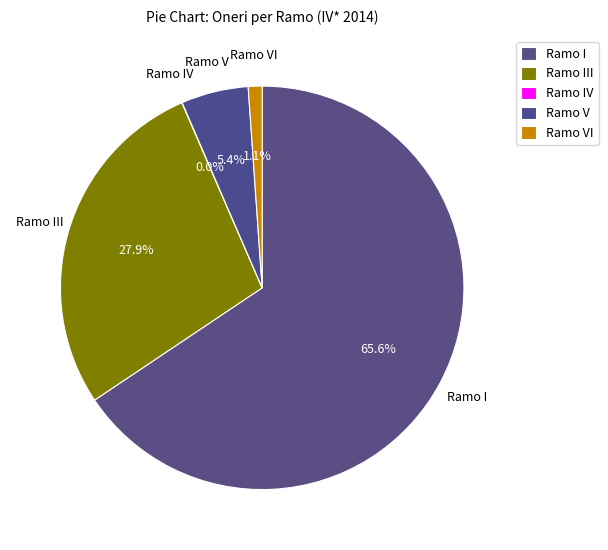

The Ramo VI slice represents 1% of the pie. True or false?

True